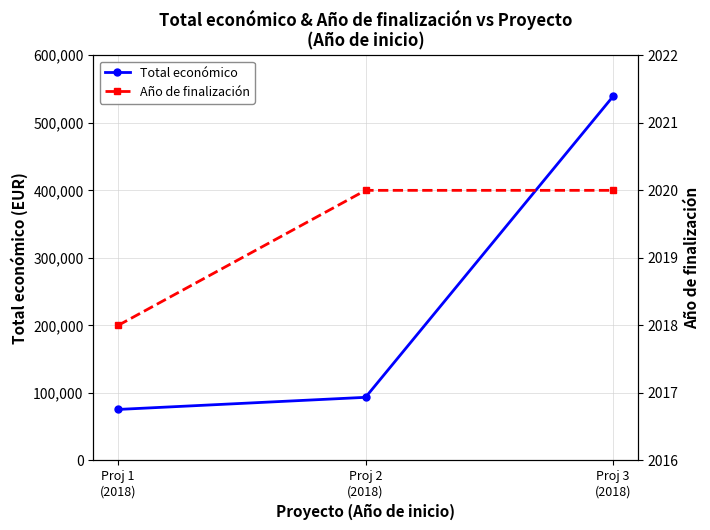

Where is Total económico nearest to the value 307287?

Proj 2
(2018)